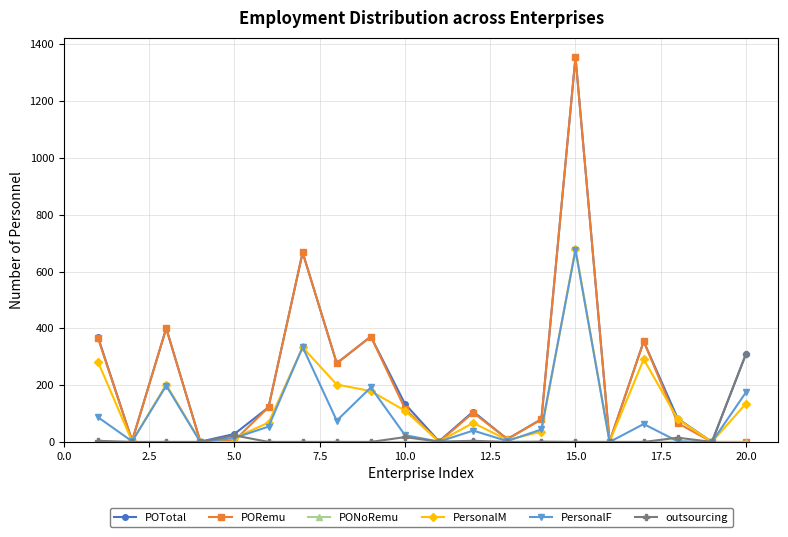

What is the highest value of the outsourcing series?

310